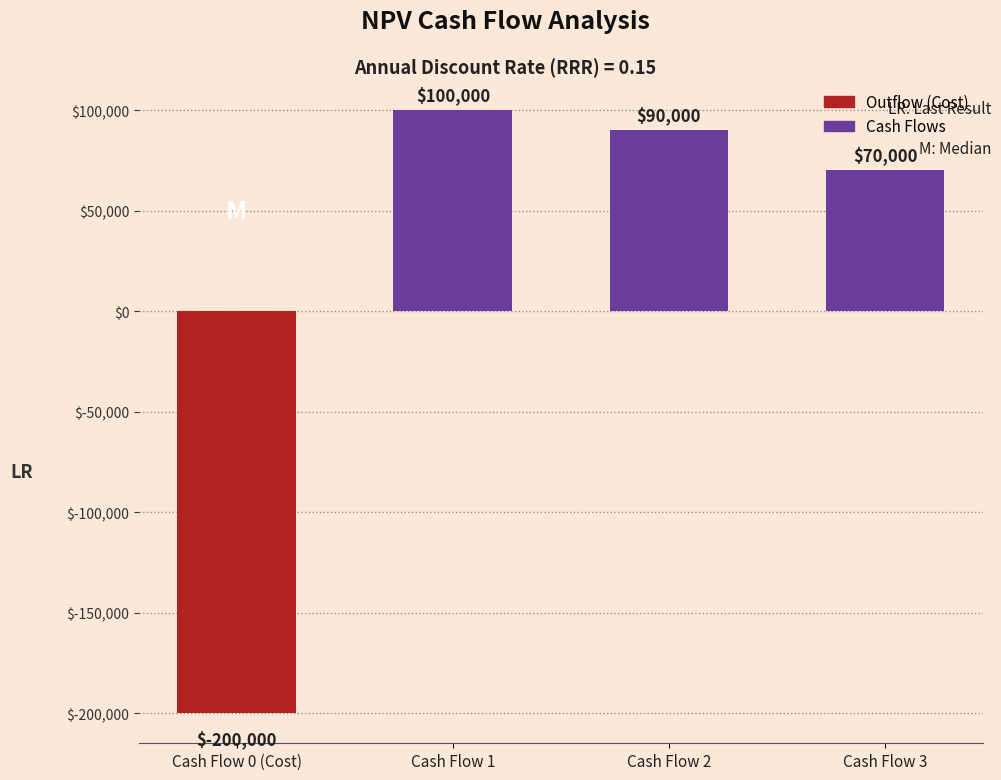

What is the maximum value shown in the chart?

100000